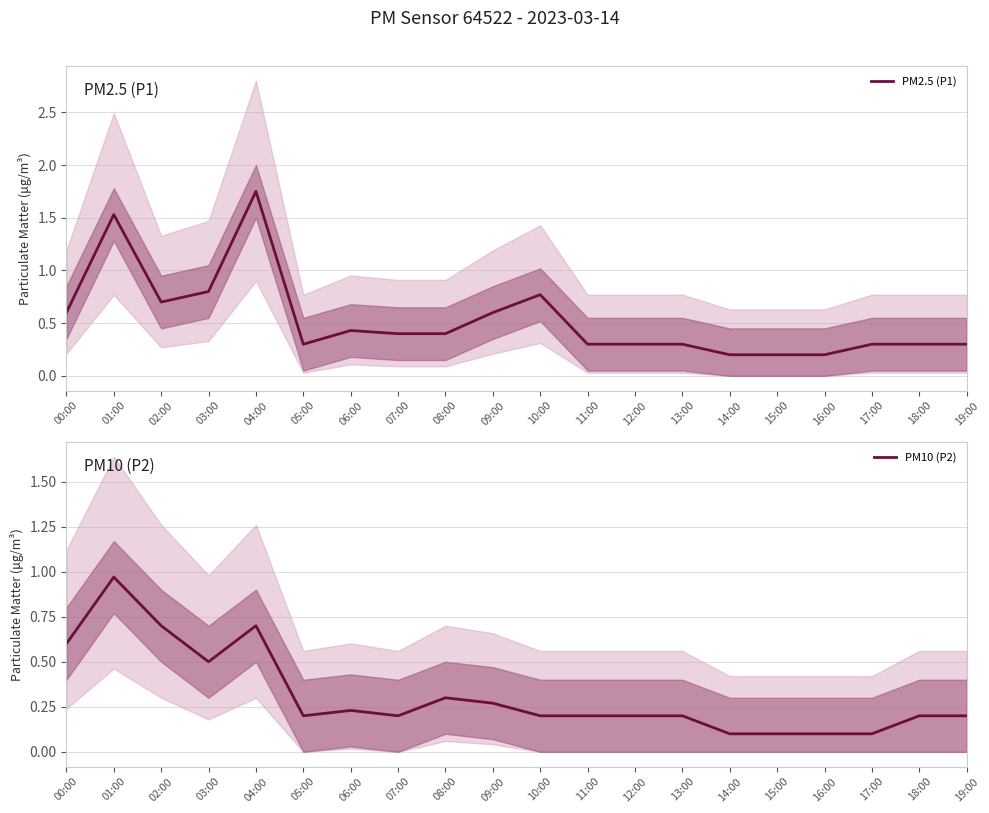

Reading left to right, list all the values displayed in this chart.

PM2.5 (P1): 0.6	1.5	0.7	0.8	1.8	0.3	0.4	0.4	0.4	0.6	0.8	0.3	0.3	0.3	0.2	0.2	0.2	0.3	0.3	0.3
PM10 (P2): 0.6	1.0	0.7	0.5	0.7	0.2	0.2	0.2	0.3	0.3	0.2	0.2	0.2	0.2	0.1	0.1	0.1	0.1	0.2	0.2